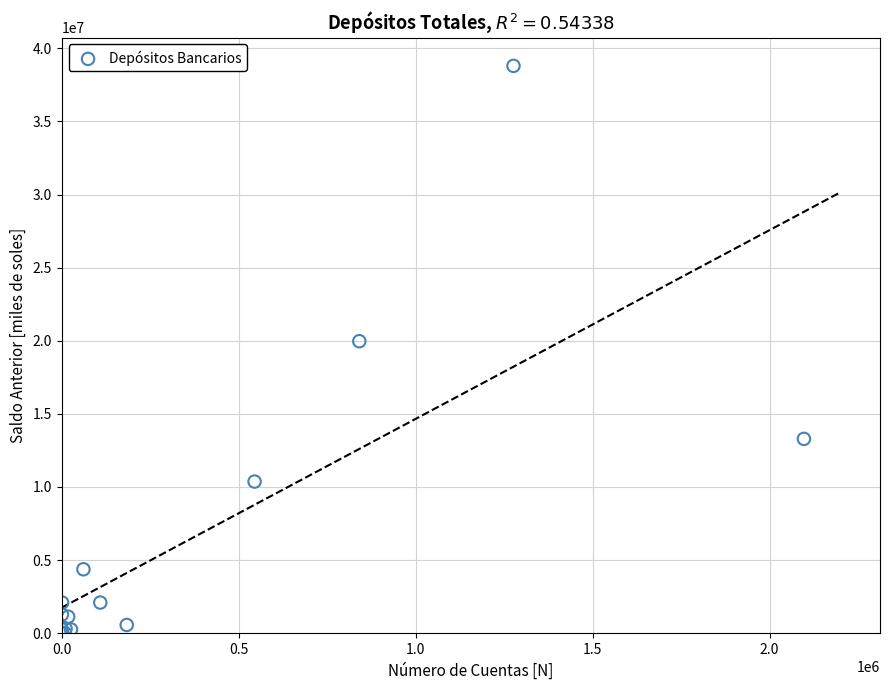

What Y value in the scatter plot is closest to 19400454?

19968995.5